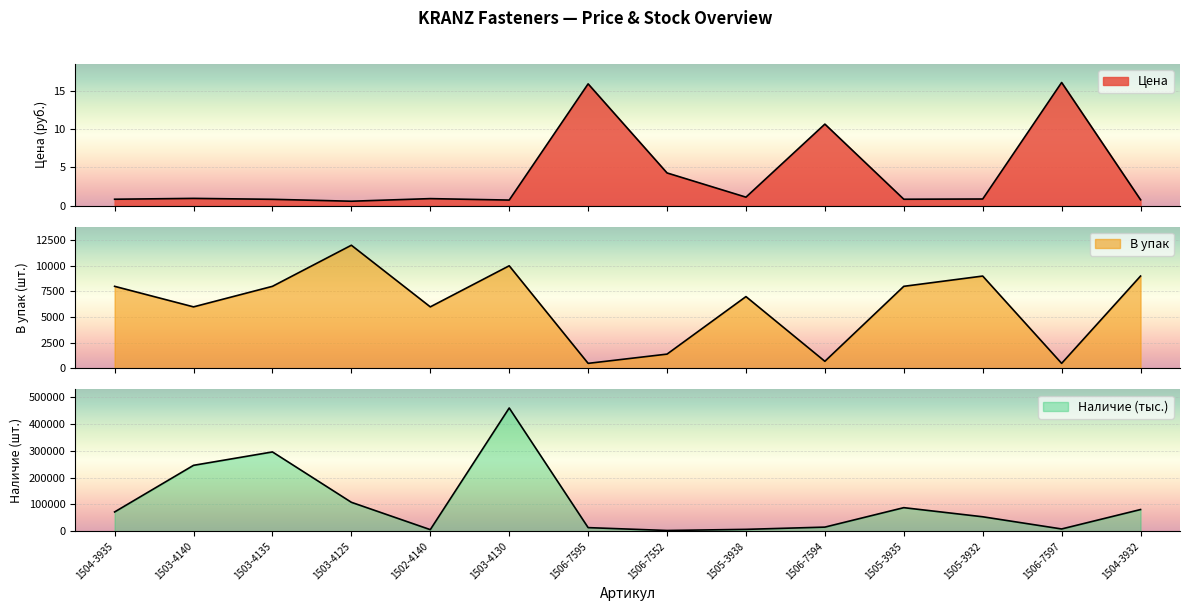

Reading left to right, what are all the values shown in this chart?

Цена: 0.8	1.0	0.8	0.6	0.9	0.7	15.9	4.3	1.1	10.7	0.8	0.9	16.1	0.8
В упак: 8000.0	6000.0	8000.0	12000.0	6000.0	10000.0	500.0	1400.0	7000.0	700.0	8000.0	9000.0	500.0	9000.0
Наличие (тыс.): 72000.0	246000.0	296000.0	108000.0	6000.0	460000.0	13500.0	2800.0	7000.0	15400.0	88000.0	54000.0	8500.0	81000.0